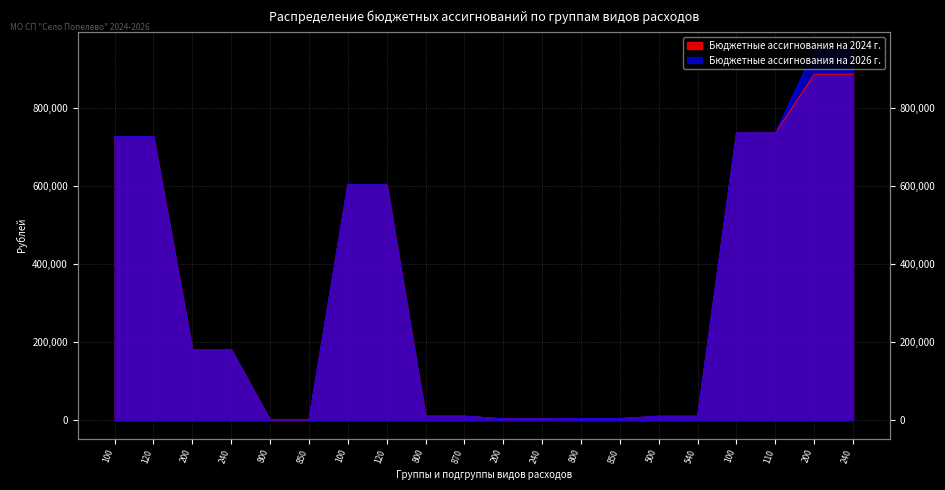

True or false: Бюджетные ассигнования на 2024 г. and Бюджетные ассигнования на 2026 г. intersect in this chart.

False